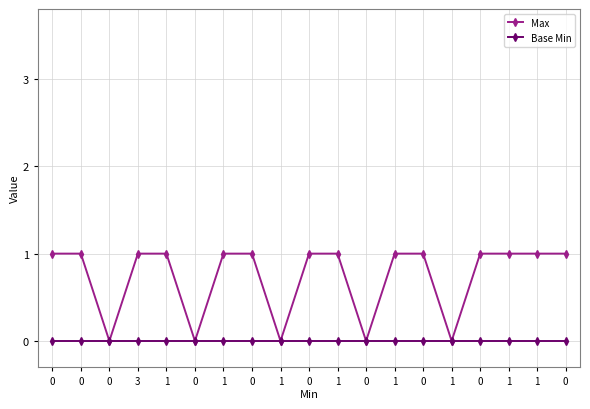

List the labels in order of Max value, largest first.

0, 0, 3, 1, 1, 0, 0, 1, 1, 0, 0, 1, 1, 0, 0, 0, 1, 0, 1